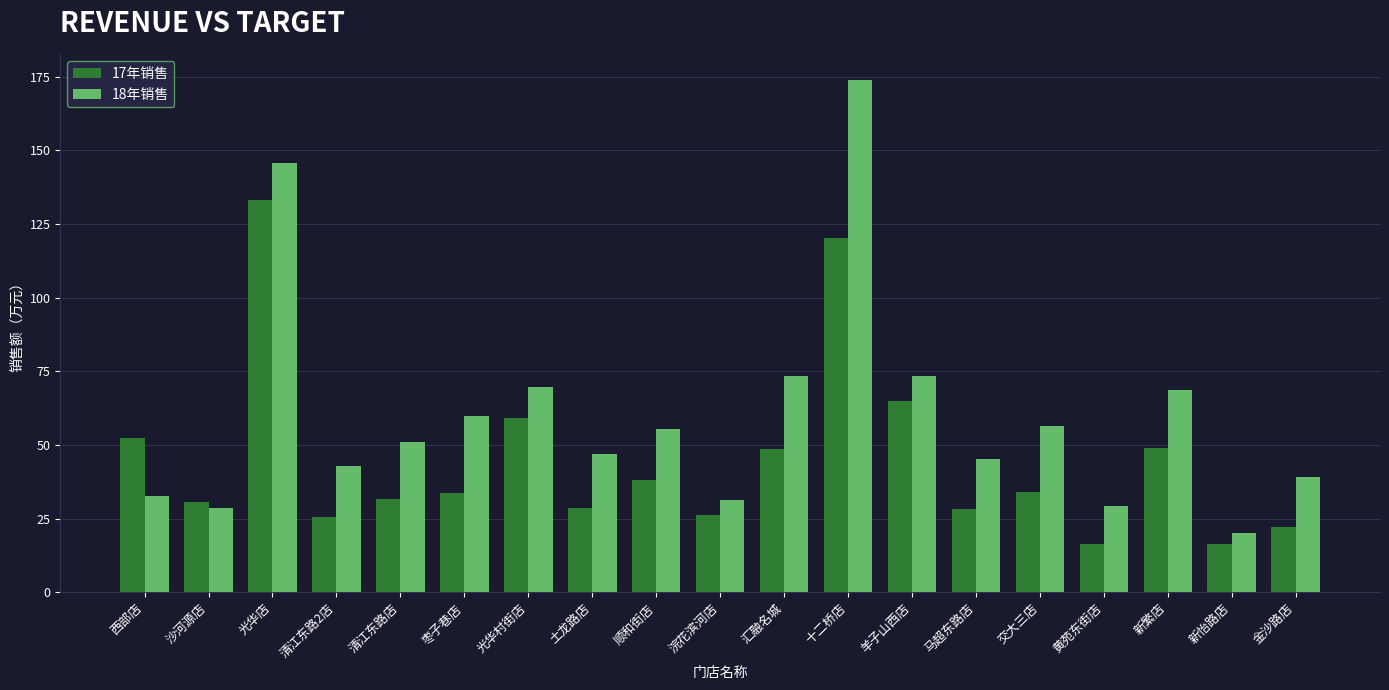

What is the total value across all series at 羊子山西店?

138.5